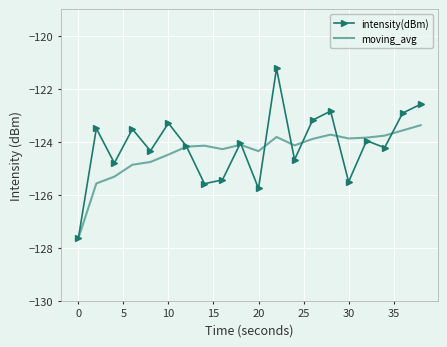

What is the smallest value displayed?

-127.6